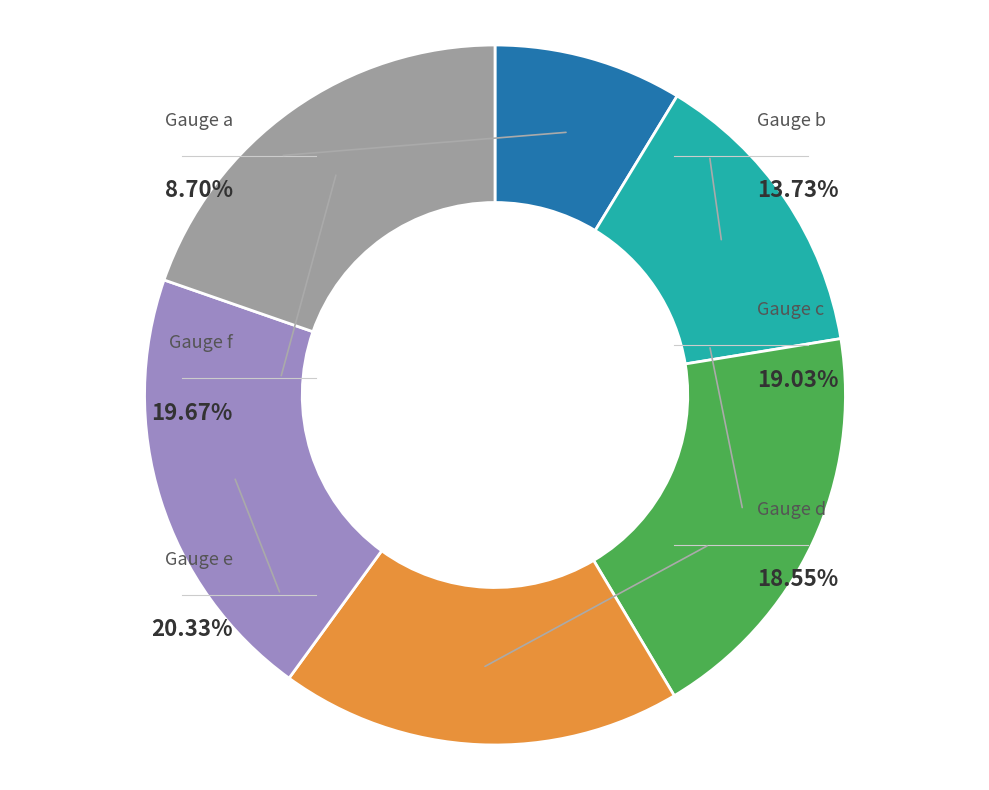

Which category has the smallest portion of the pie?

Gauge a